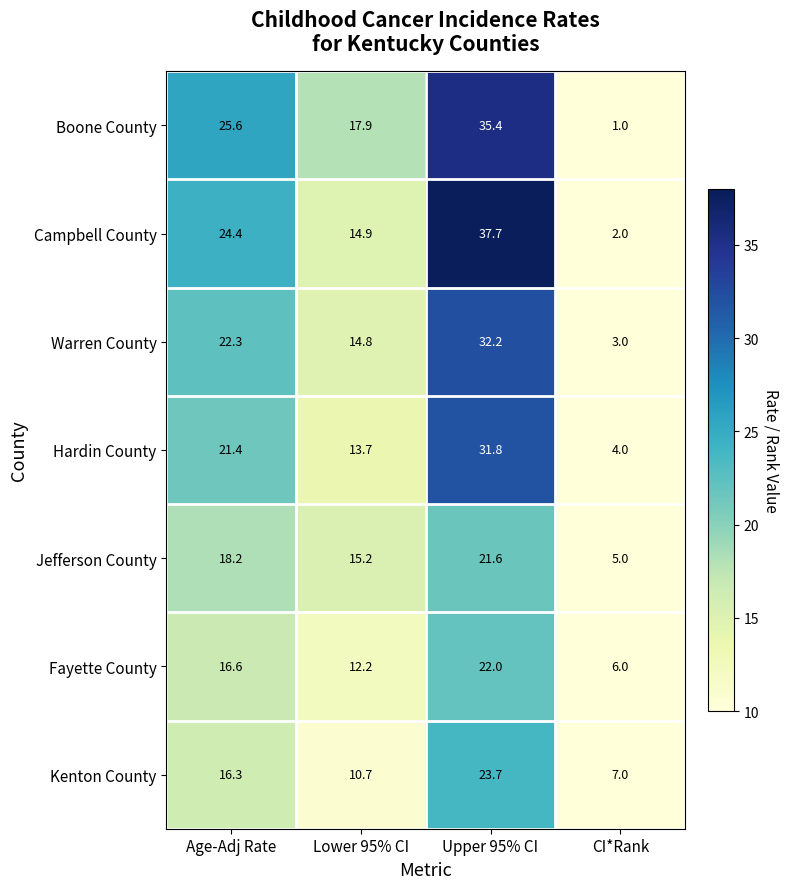

Rank the series by their maximum value, from highest to lowest.

Campbell County, Boone County, Warren County, Hardin County, Kenton County, Fayette County, Jefferson County